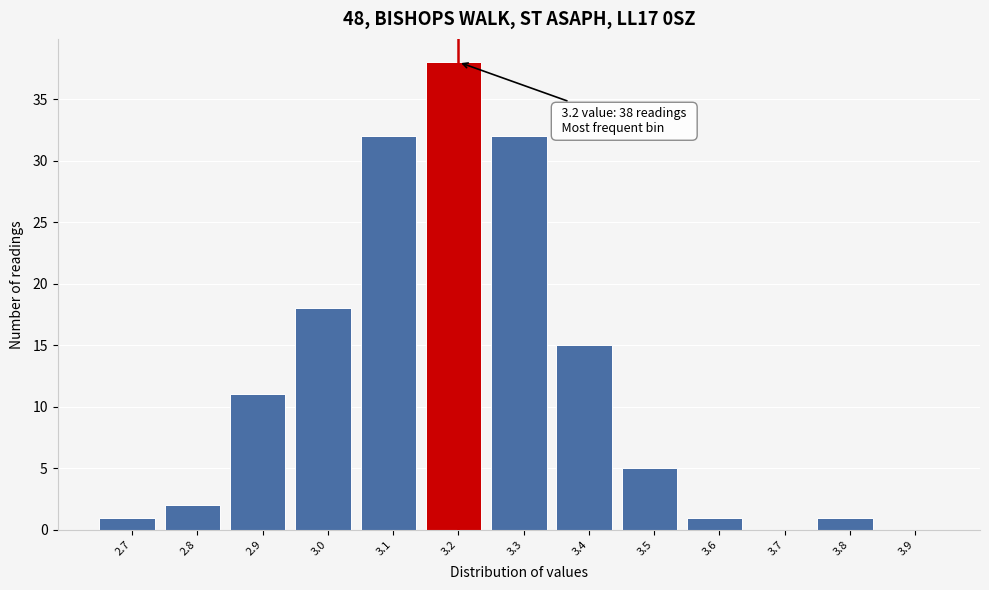

Which range on the x-axis has the tallest bar?

3.15 to 3.25